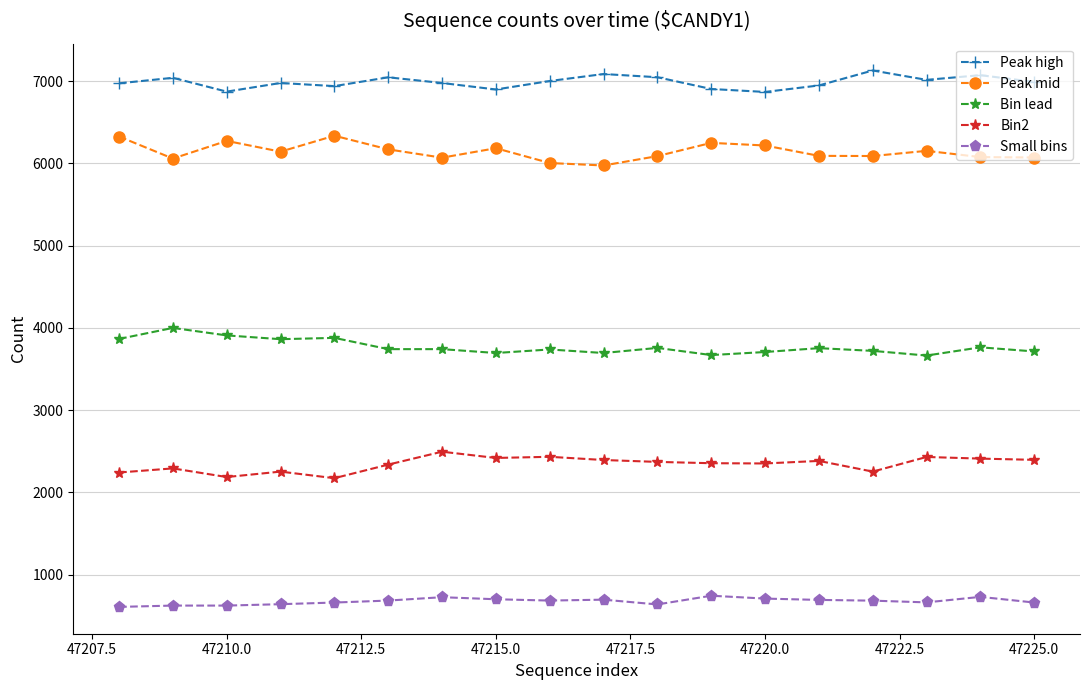

Which series has the largest total across all categories?

Peak high